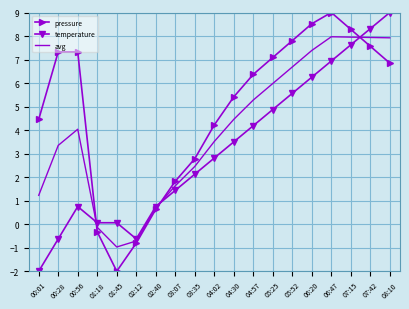

What is the greatest value displayed?

9.0